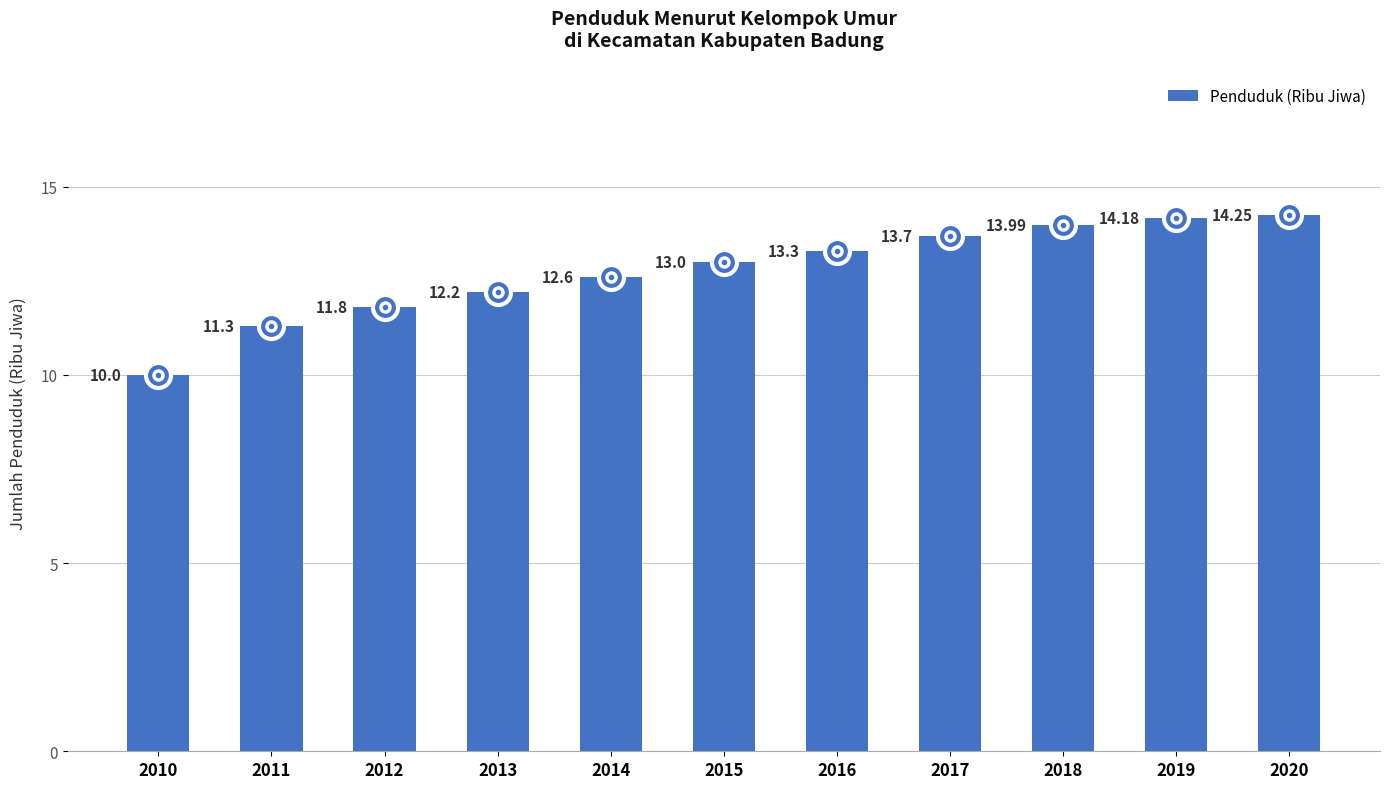

Between 2010 and 2015, which is larger?

2015